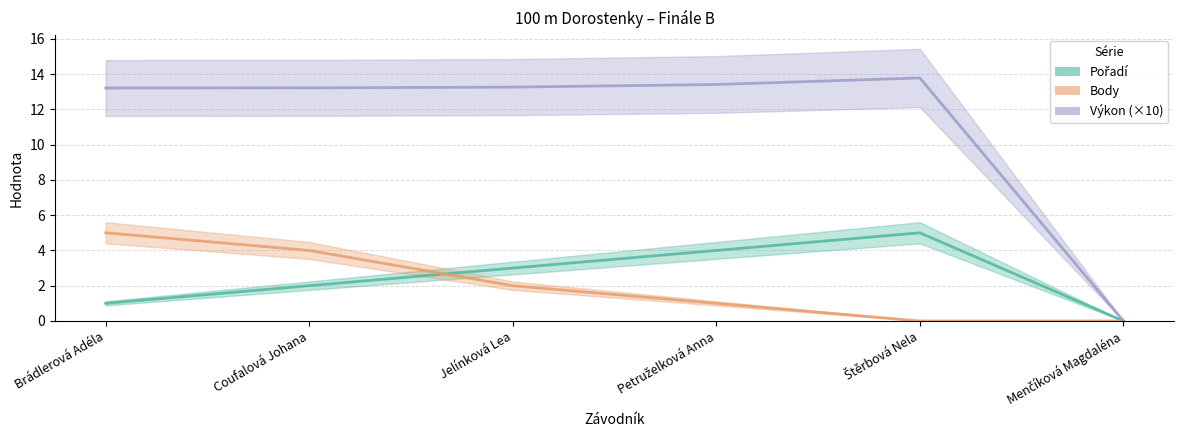

Is it true that Body equals -2.0 at Menčíková Magdaléna?

False